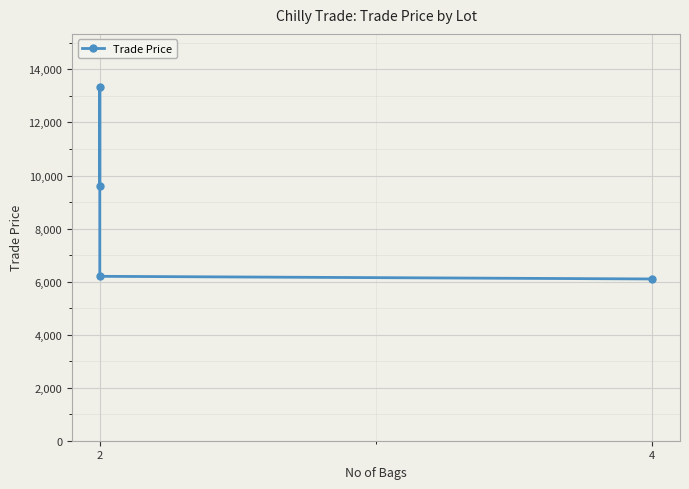

Reading right to left, what are all the values shown in this chart?

6099	6199	13339	9599